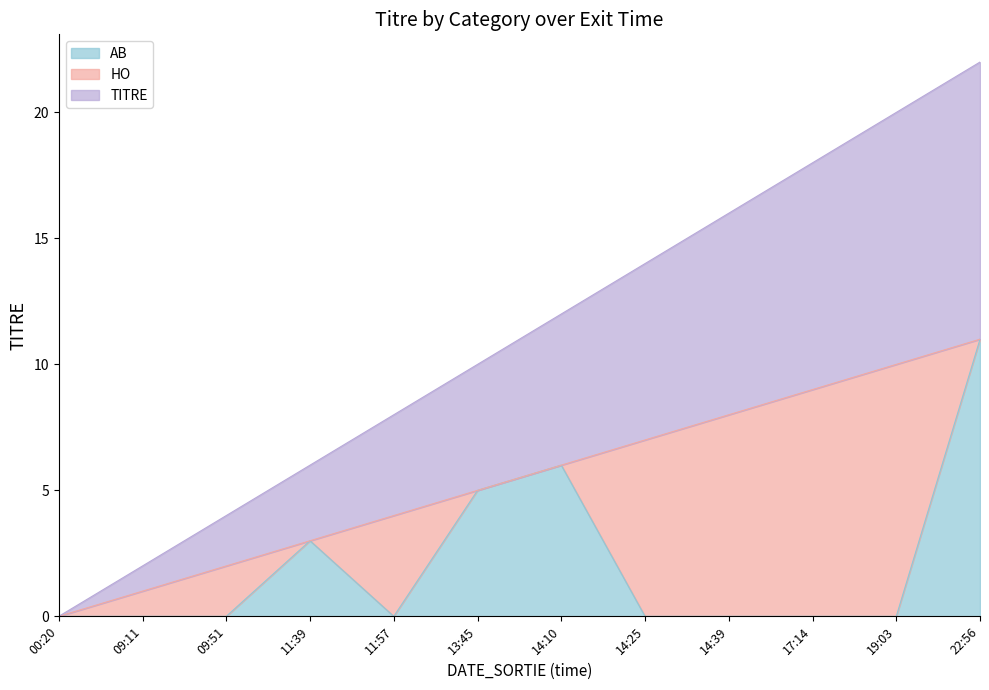

How many data points in AB are above 0?

4